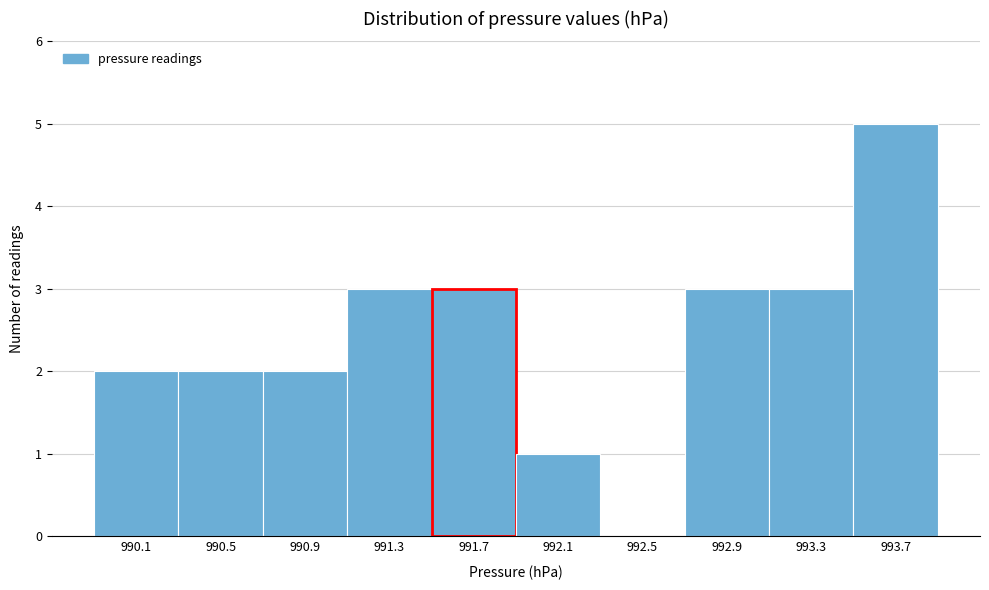

Reading left to right, transcribe all the data shown in this chart.

990.1=2	990.5=2	990.9=2	991.3=3	991.7=3	992.1=1	992.5=0	992.9=3	993.3=3	993.7=5